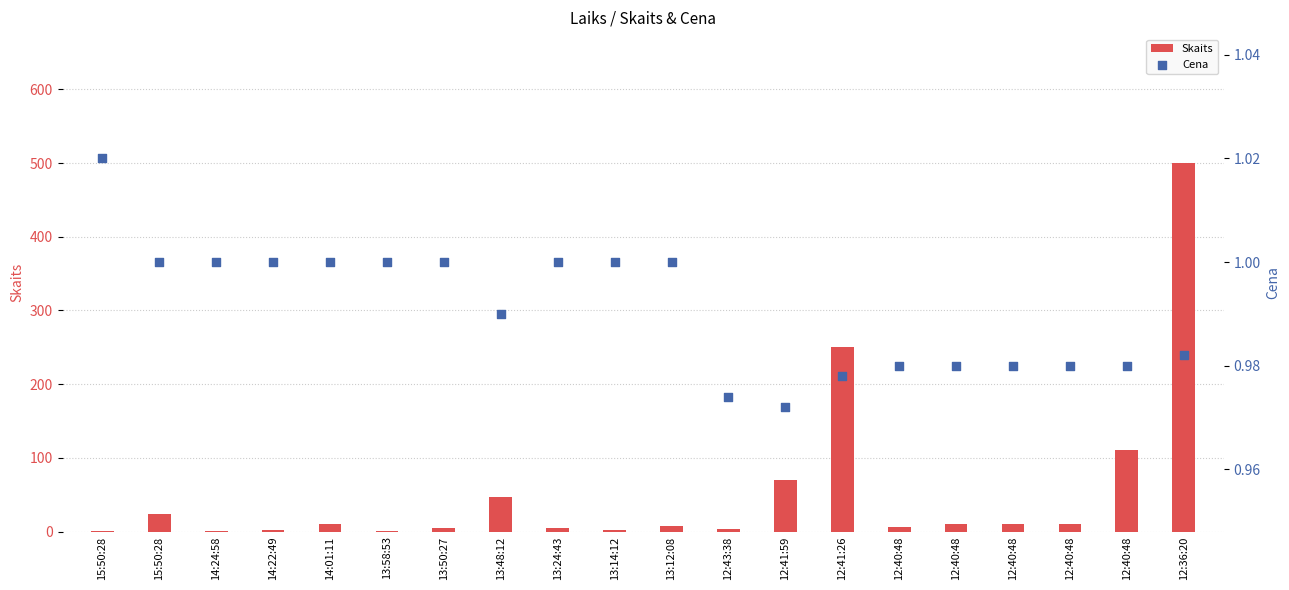

Which series has the largest Y range (max minus min)?

Skaits